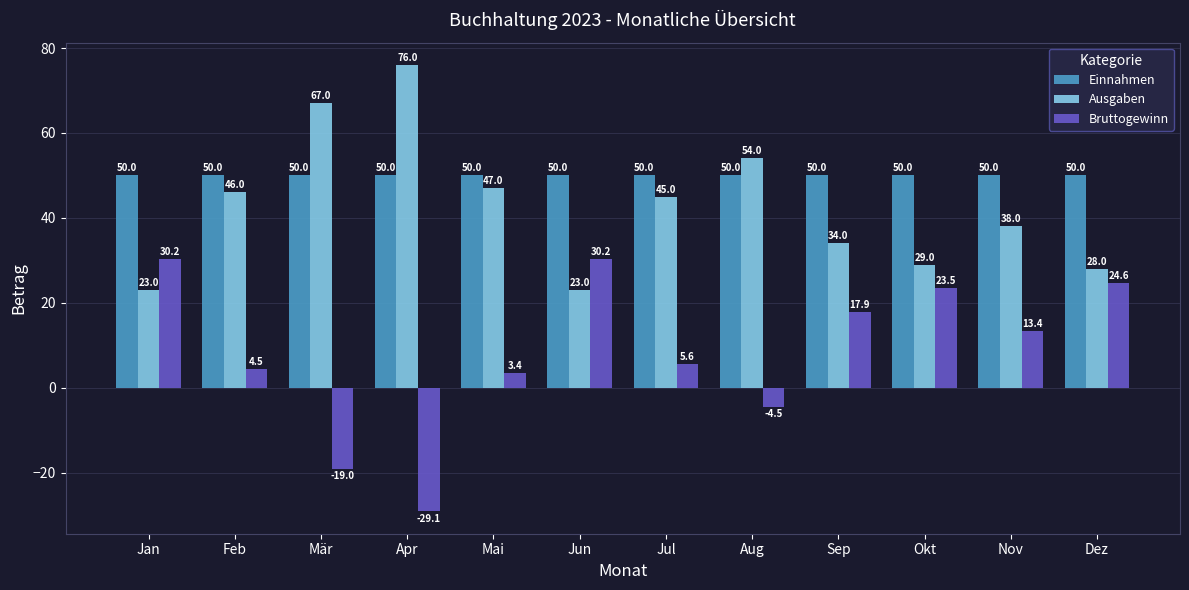

How many negative values does the Bruttogewinn series have?

3